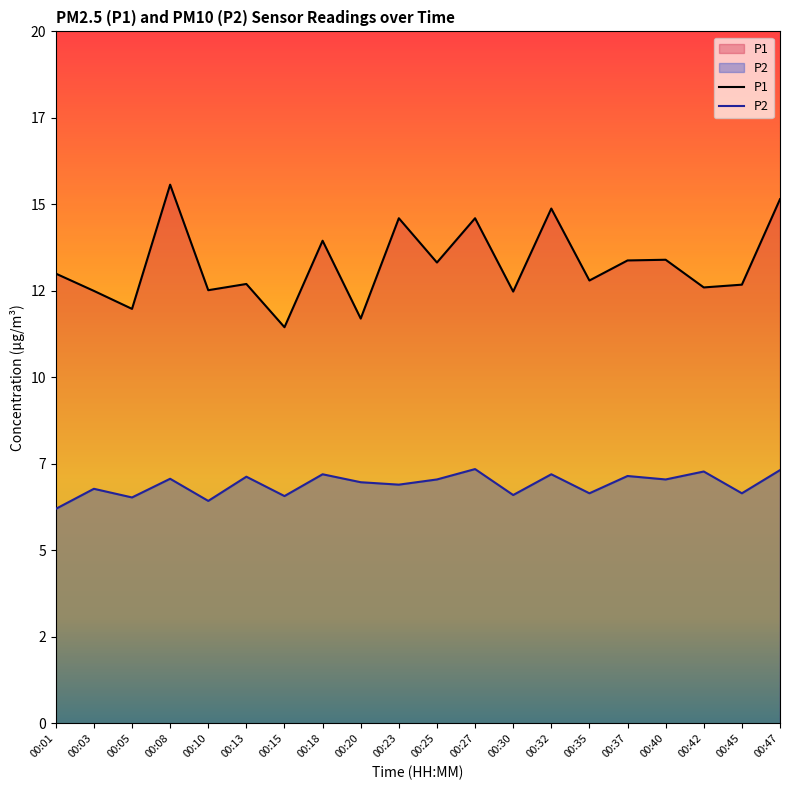

What is the minimum value for P1?

11.4